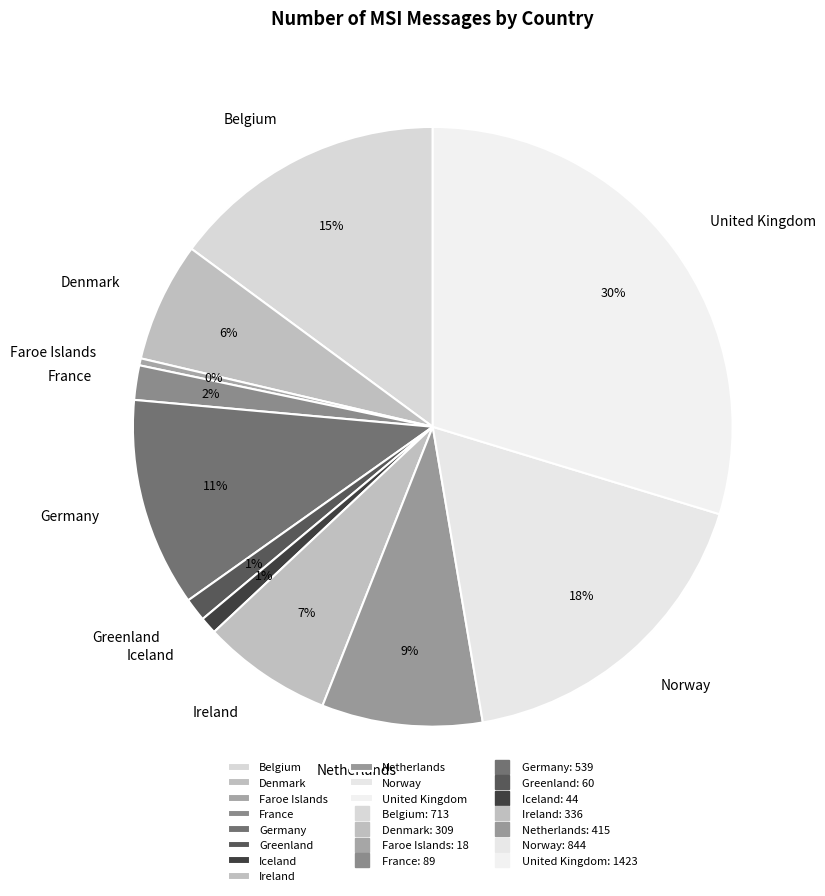

To the nearest percent, what is the average slice percentage?

9%